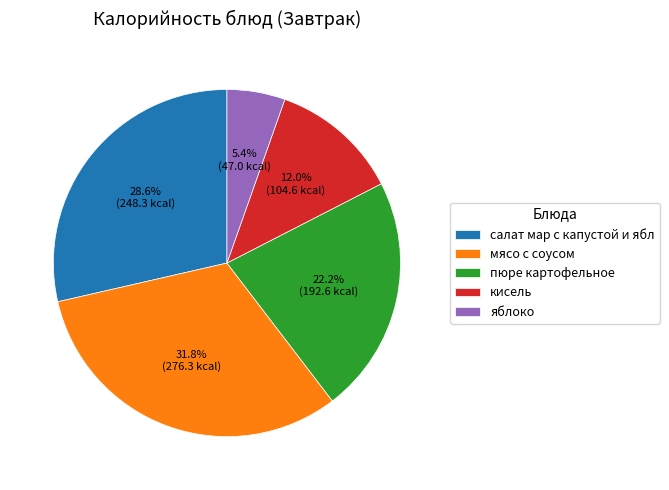

How many slices are in this pie chart?

5